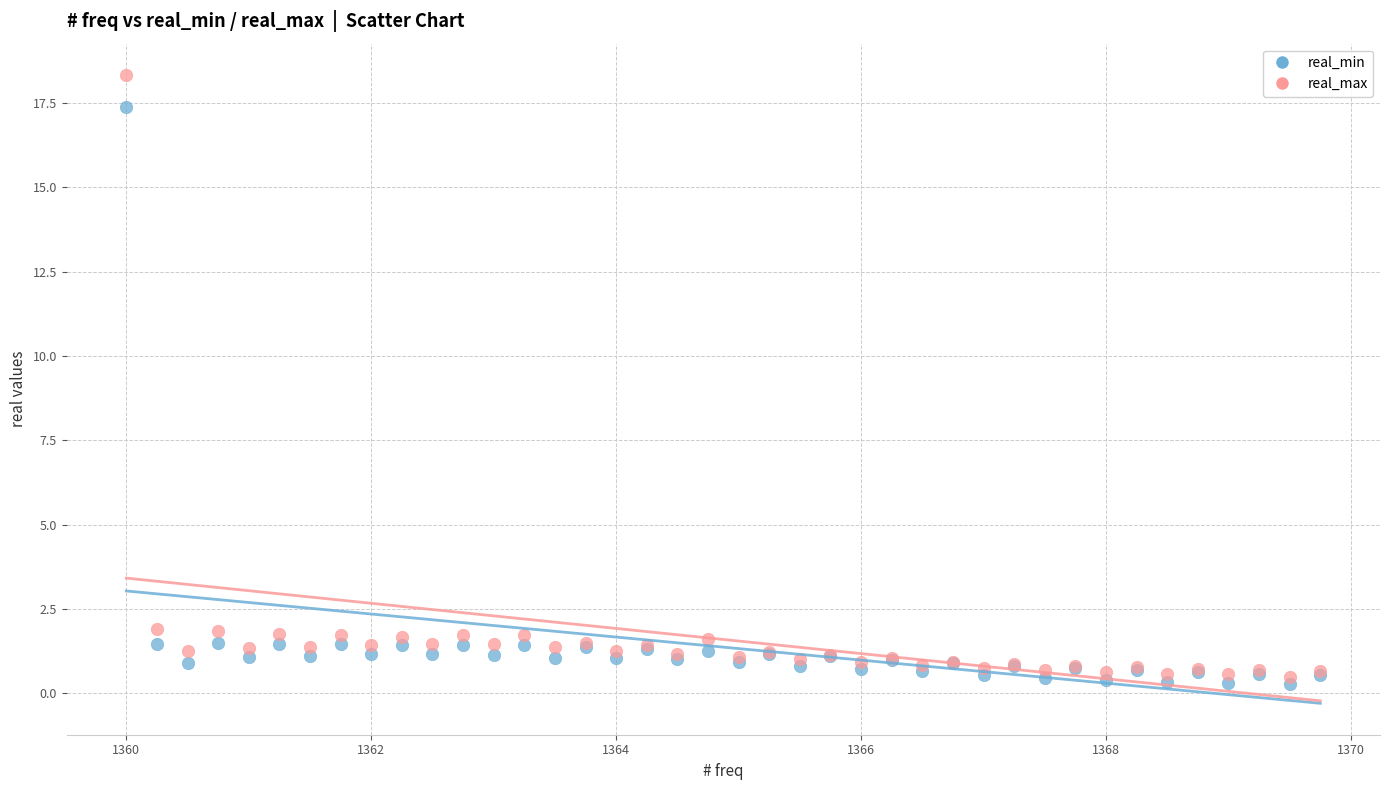

What are all the series names shown in the legend?

real_min, real_max